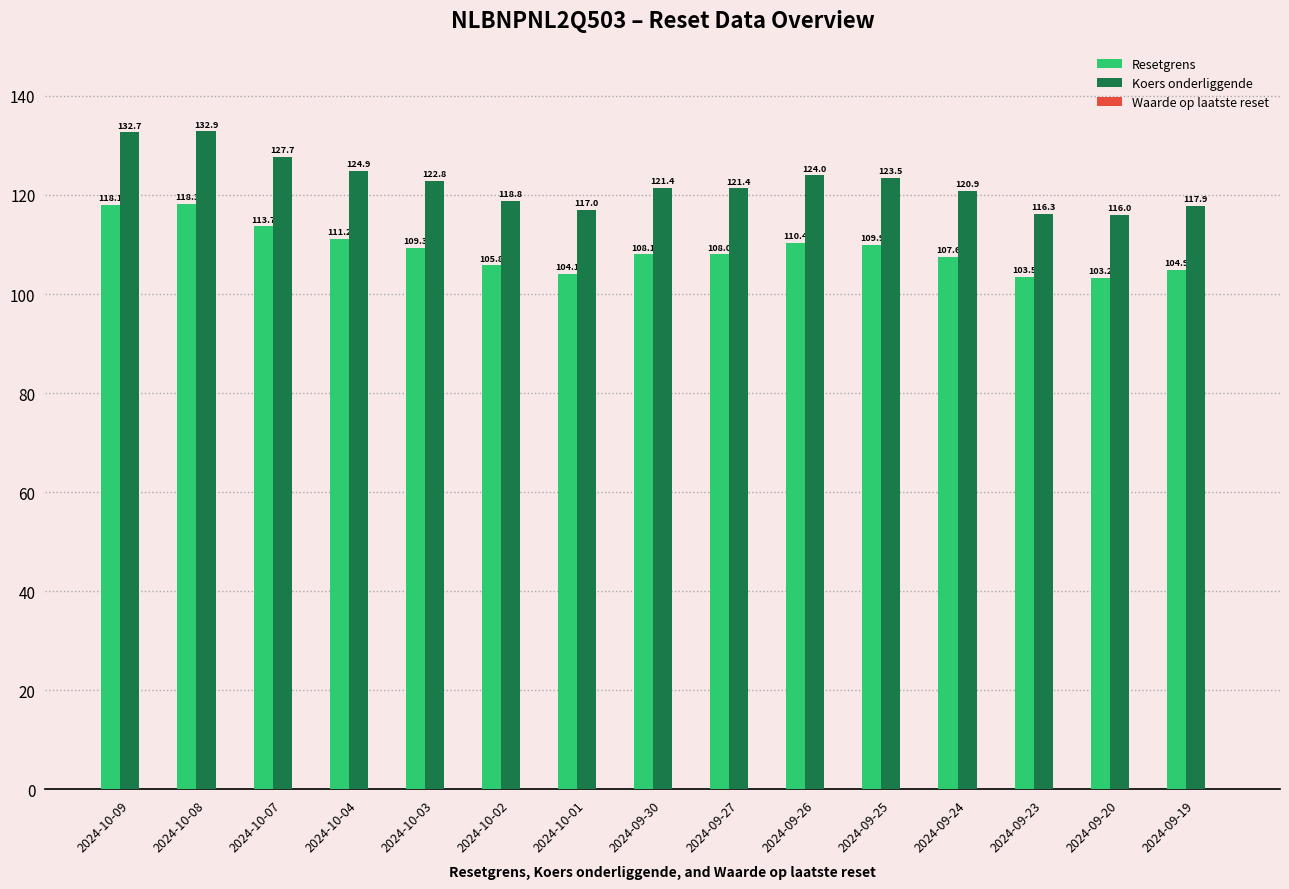

Read the Resetgrens value at 2024-10-09.

118.1